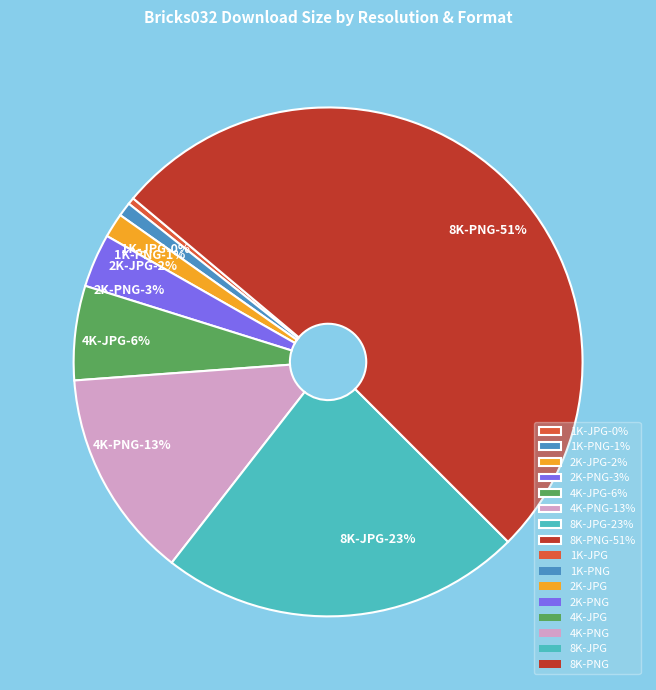

Rank the categories by value from highest to lowest.

8K-PNG, 8K-JPG, 4K-PNG, 4K-JPG, 2K-PNG, 2K-JPG, 1K-PNG, 1K-JPG